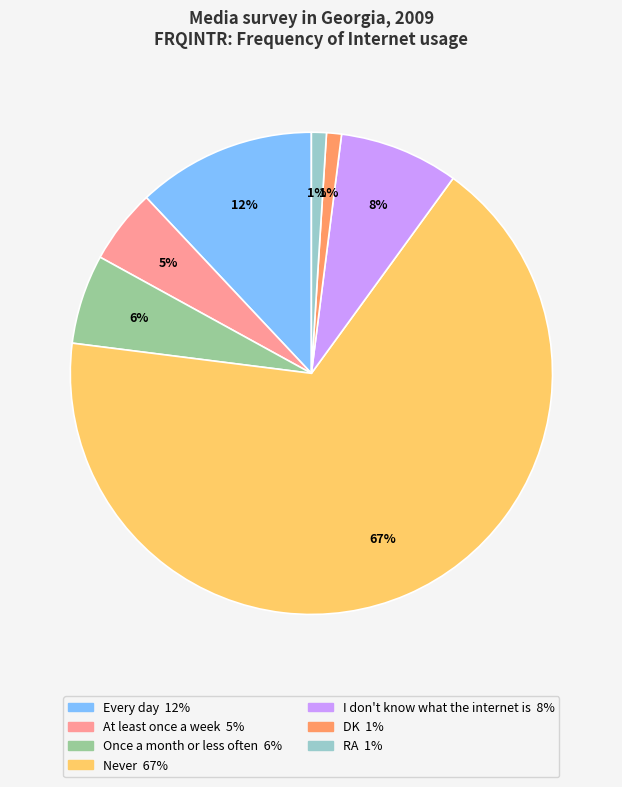

Which category has the biggest portion of the pie?

Never